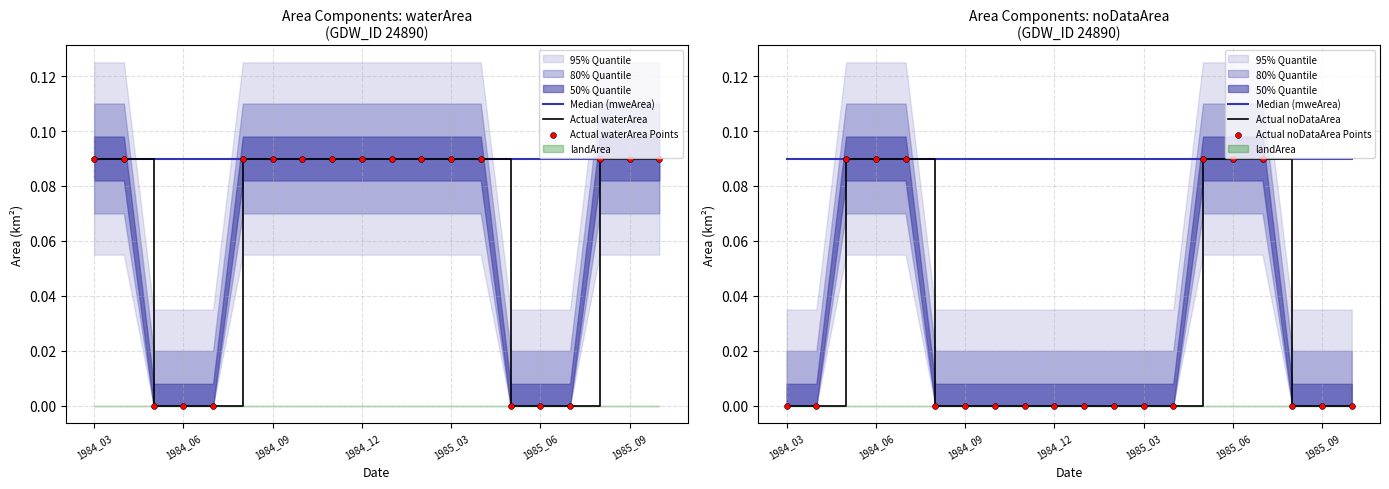

At how many categories does at least one series exceed 0?

20